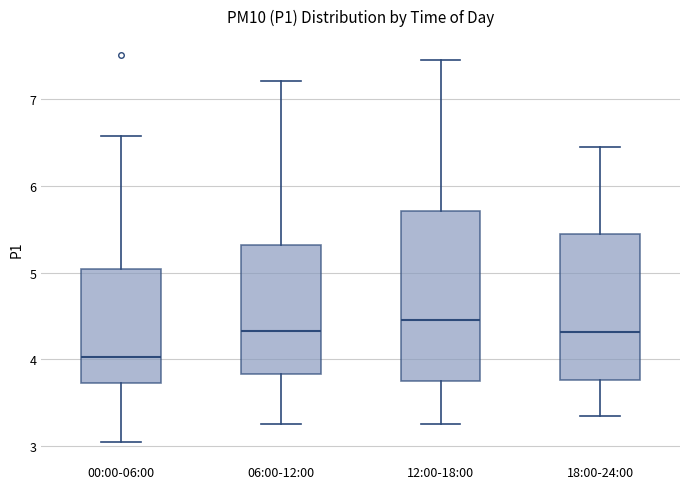

Reading left to right, transcribe this box plot: for each box, give where its median line is, the range the box spans, and where its two whiskers end, as read against the y-axis. The values are not printed on the chart, so give them approximately, as read against the axis.

00:00-06:00: median 4.0, box 3.7 to 5.0, whiskers 3.1 to 6.6
06:00-12:00: median 4.3, box 3.8 to 5.3, whiskers 3.3 to 7.2
12:00-18:00: median 4.5, box 3.8 to 5.7, whiskers 3.3 to 7.5
18:00-24:00: median 4.3, box 3.8 to 5.4, whiskers 3.4 to 6.5